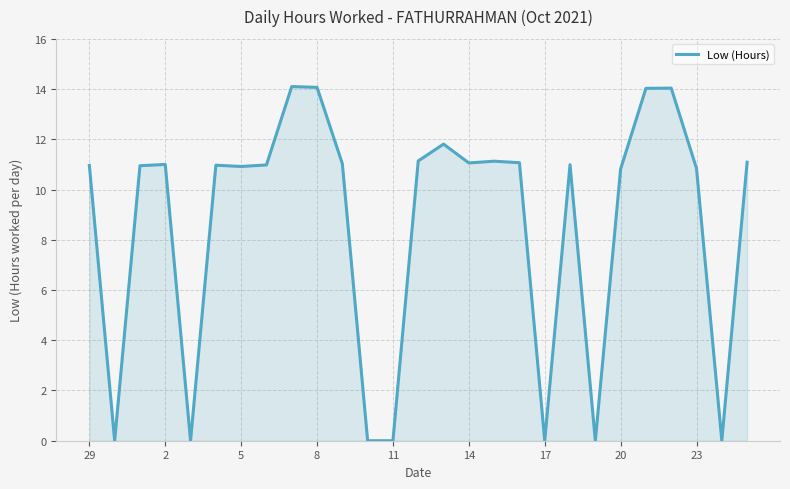

What is the maximum value shown in the chart?

14.1